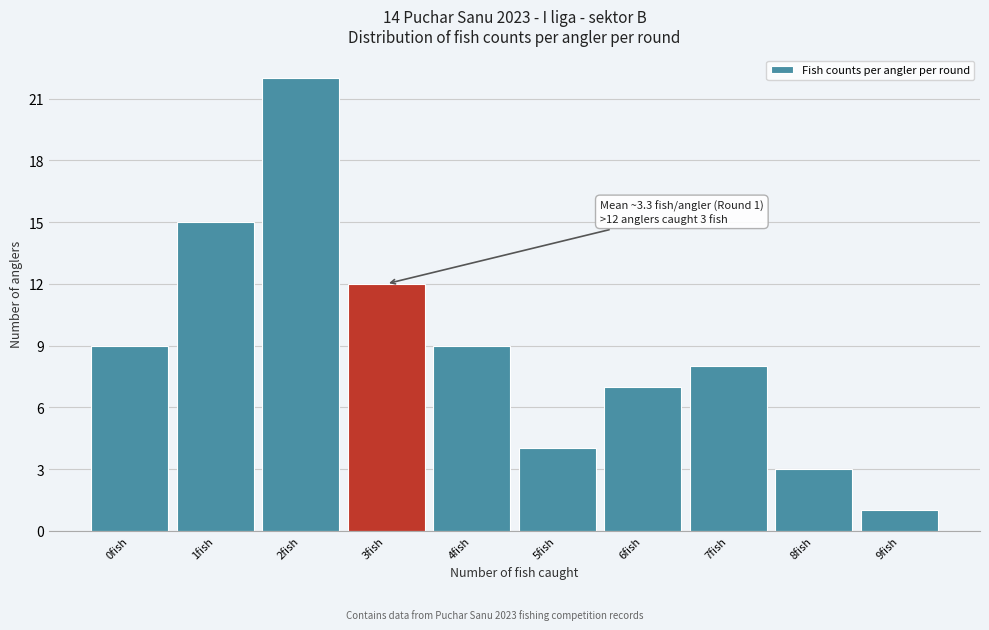

Reading left to right, transcribe all the data shown in this chart.

0fish=9	1fish=15	2fish=22	3fish=12	4fish=9	5fish=4	6fish=7	7fish=8	8fish=3	9fish=1